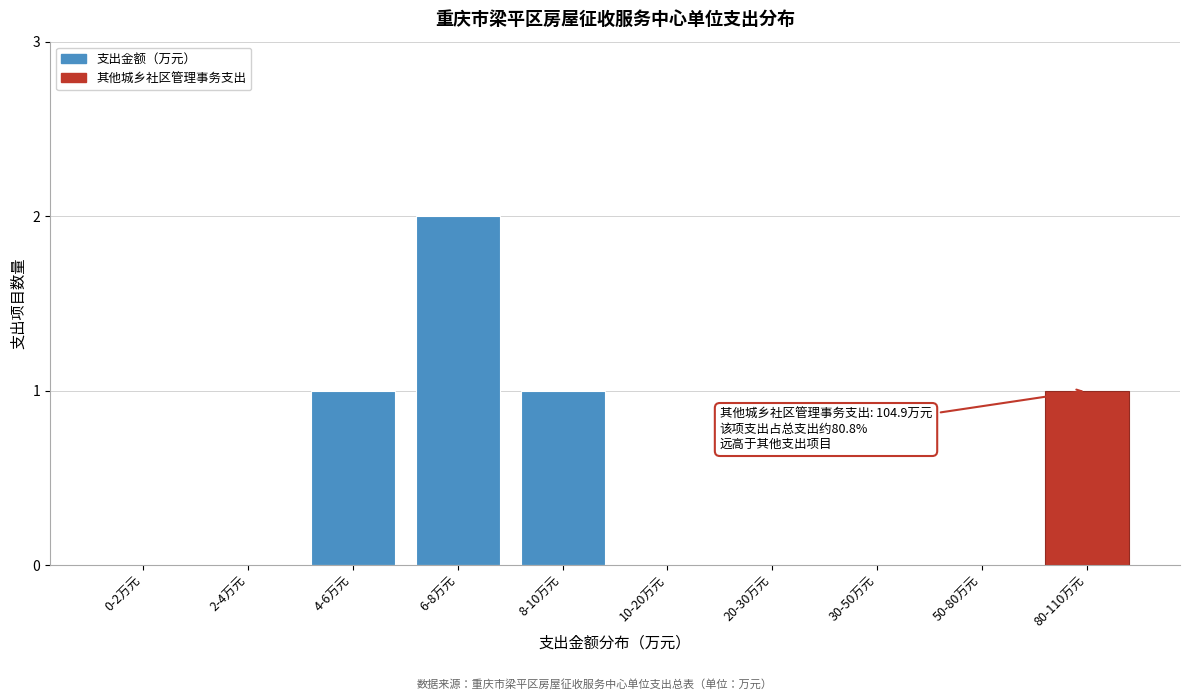

Reading right to left, transcribe all the data shown in this chart.

80-110万元=1	50-80万元=0	30-50万元=0	20-30万元=0	10-20万元=0	8-10万元=1	6-8万元=2	4-6万元=1	2-4万元=0	0-2万元=0